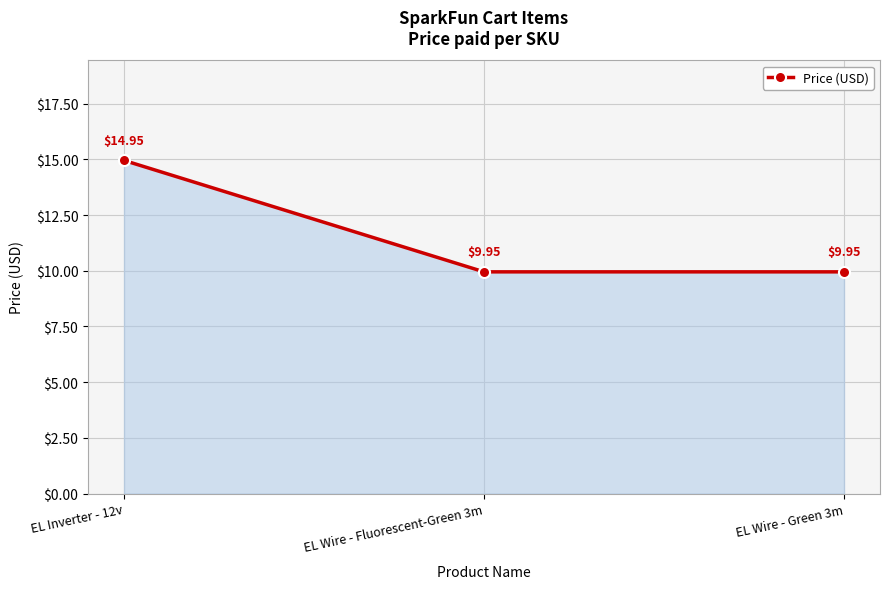

What is the difference between the maximum and minimum values?

5.0